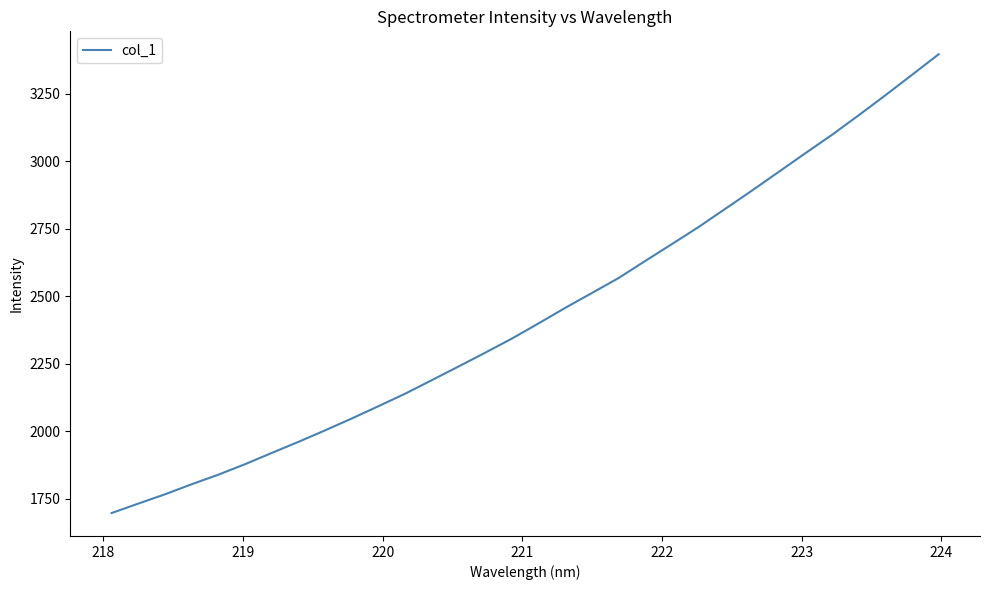

What is the minimum value shown in the chart?

1696.8